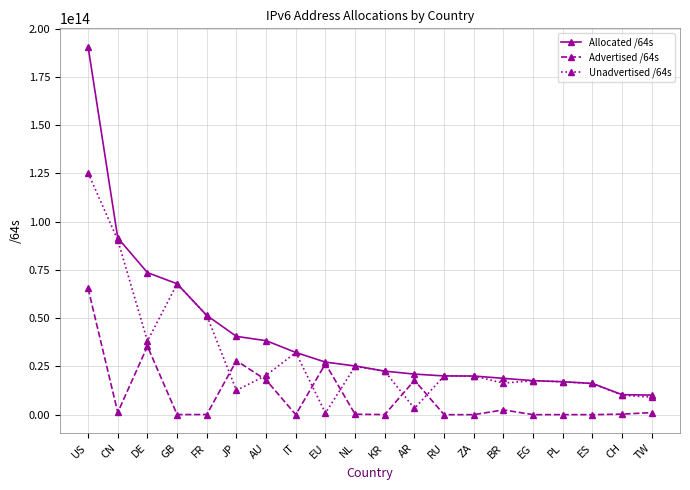

Rank the series by their average value, from highest to lowest.

Allocated /64s, Unadvertised /64s, Advertised /64s